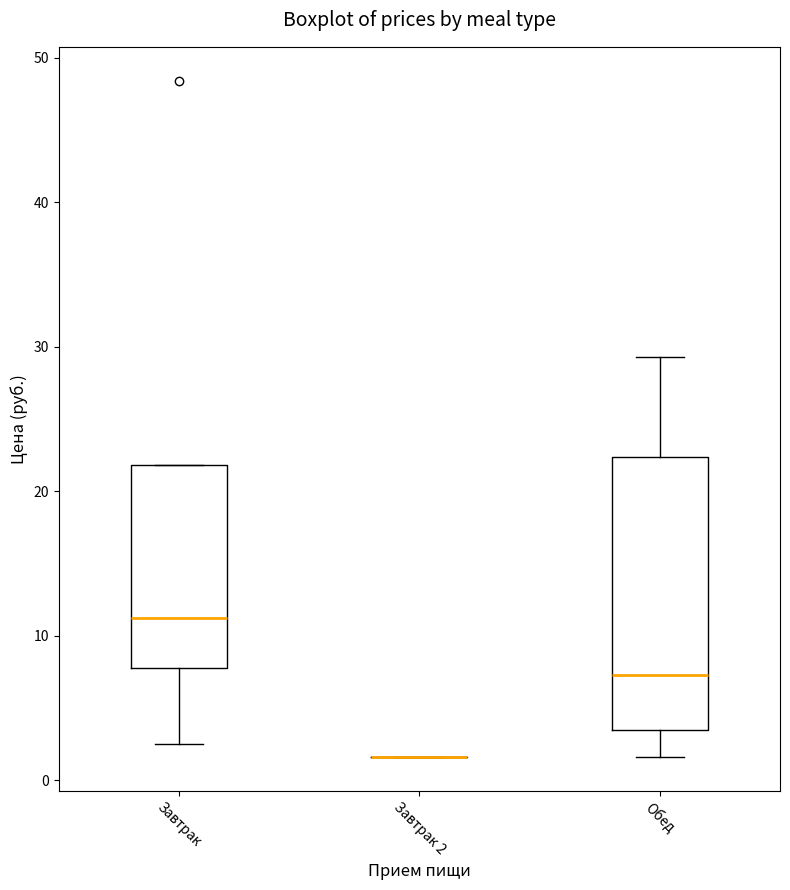

Reading left to right, read every box against the y-axis: the position of its median line, the range the box covers, and the ends of its whiskers. The values are not printed on the chart, so give them approximately, as read against the axis.

Завтрак: median 11, box 8 to 22, whiskers 2 to 22
Завтрак 2: box collapsed to a line at 2, whiskers 2 to 2
Обед: median 7, box 3 to 22, whiskers 2 to 29